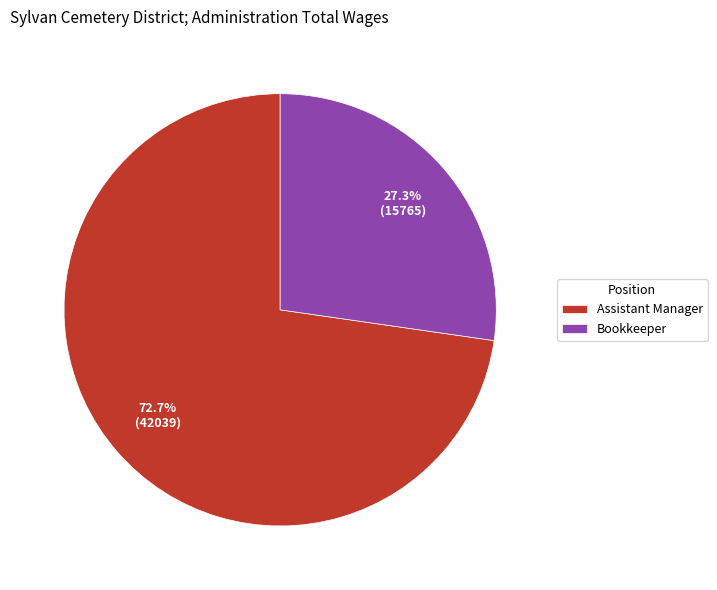

To the nearest percent, what is the difference between the largest and smallest slice percentages?

45%